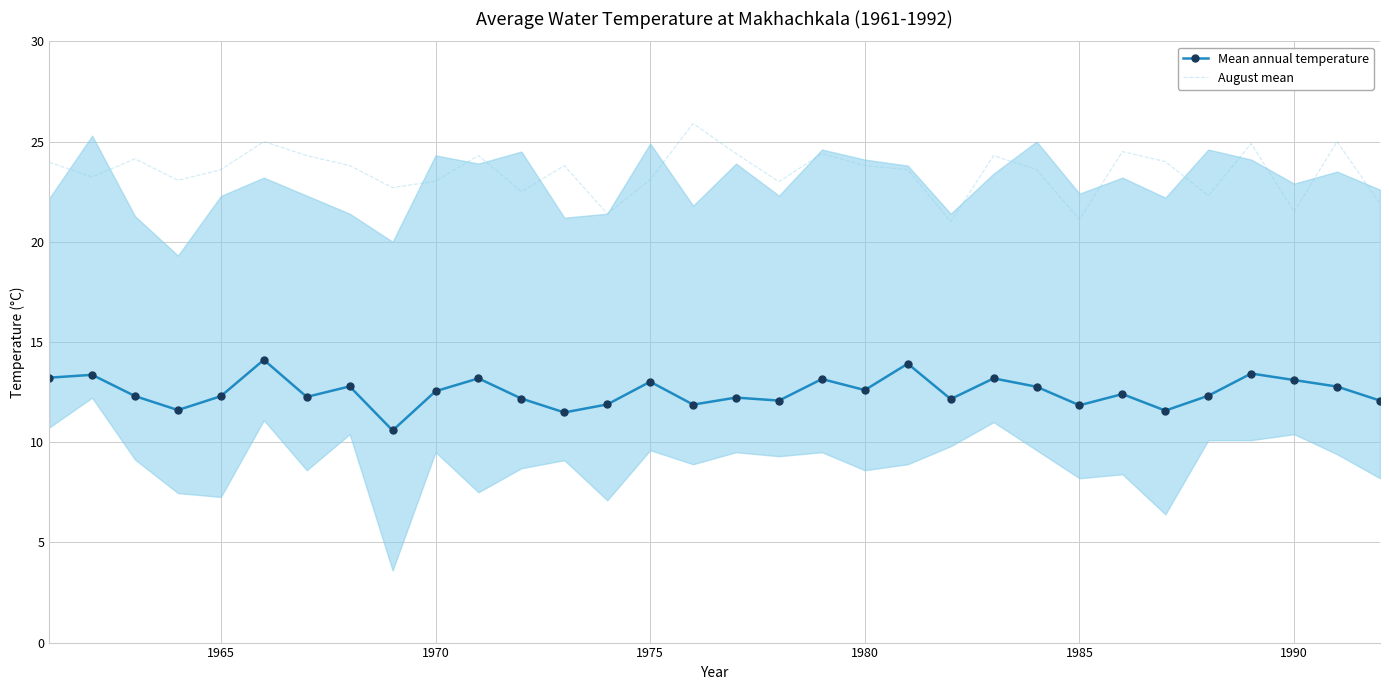

What is the minimum value for August mean?

21.0